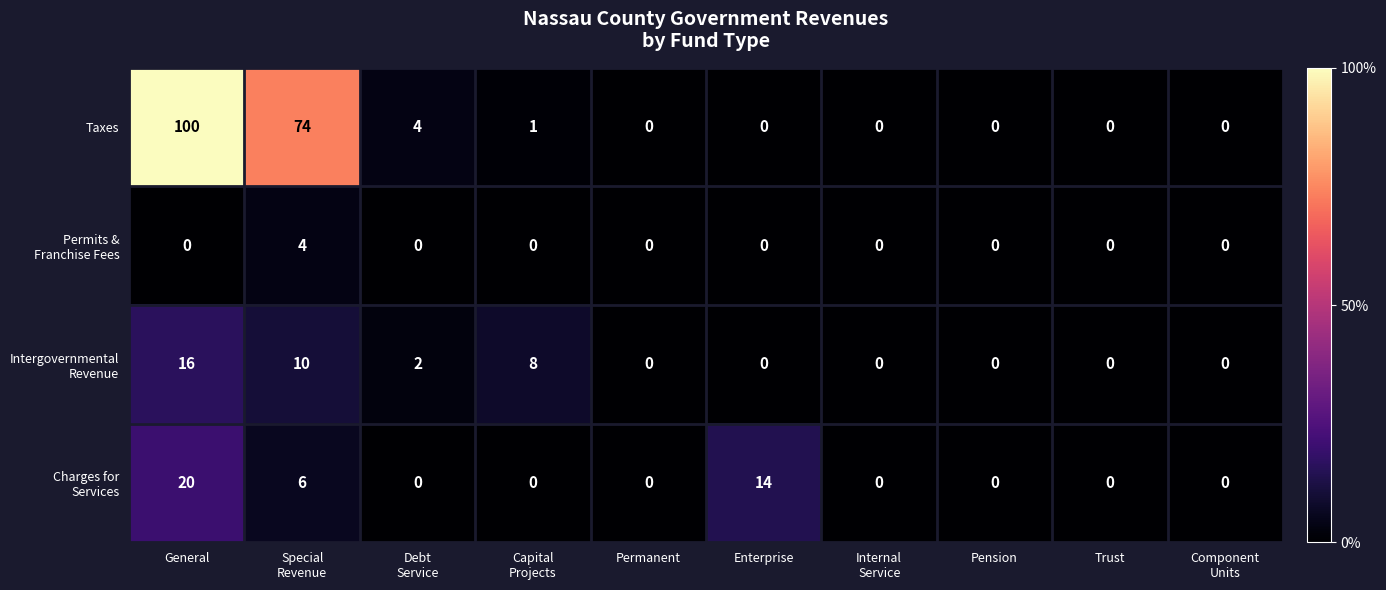

What is the approximate value of Taxes at General?

100